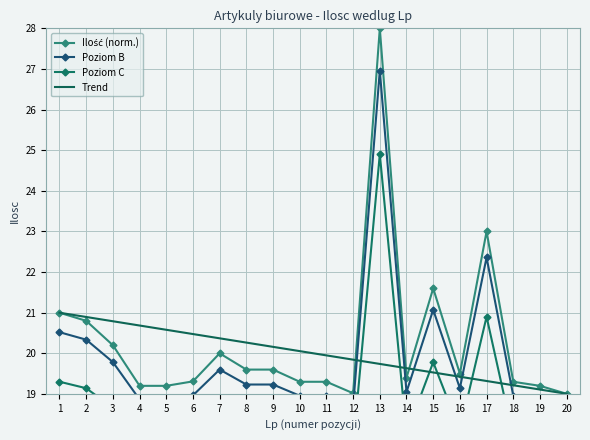

Reading left to right, extract all data points from this chart.

Ilość (norm.): 1=21.0	2=20.8	3=20.2	4=19.2	5=19.2	6=19.3	7=20.0	8=19.6	9=19.6	10=19.3	11=19.3	12=19.0	13=28.0	14=19.4	15=21.6	16=19.5	17=23.0	18=19.3	19=19.2	20=19.0
Poziom B: 1=20.5	2=20.3	3=19.8	4=18.9	5=18.9	6=19.0	7=19.6	8=19.2	9=19.2	10=19.0	11=19.0	12=18.7	13=27.0	14=19.0	15=21.1	16=19.1	17=22.4	18=19.0	19=18.9	20=18.7
Poziom C: 1=19.3	2=19.1	3=18.7	4=17.9	5=17.9	6=17.9	7=18.5	8=18.2	9=18.2	10=17.9	11=17.9	12=17.7	13=24.9	14=18.0	15=19.8	16=18.1	17=20.9	18=17.9	19=17.9	20=17.7
Trend: 1=21.0	2=20.9	3=20.8	4=20.7	5=20.6	6=20.5	7=20.4	8=20.3	9=20.2	10=20.1	11=19.9	12=19.8	13=19.7	14=19.6	15=19.5	16=19.4	17=19.3	18=19.2	19=19.1	20=19.0